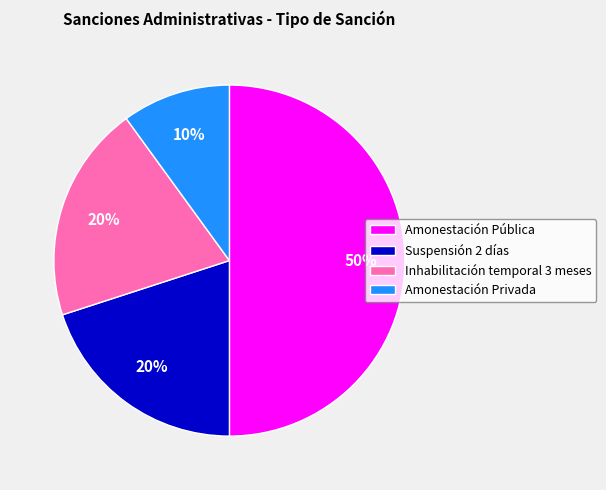

Does Amonestación Privada account for over 50% of the chart?

No